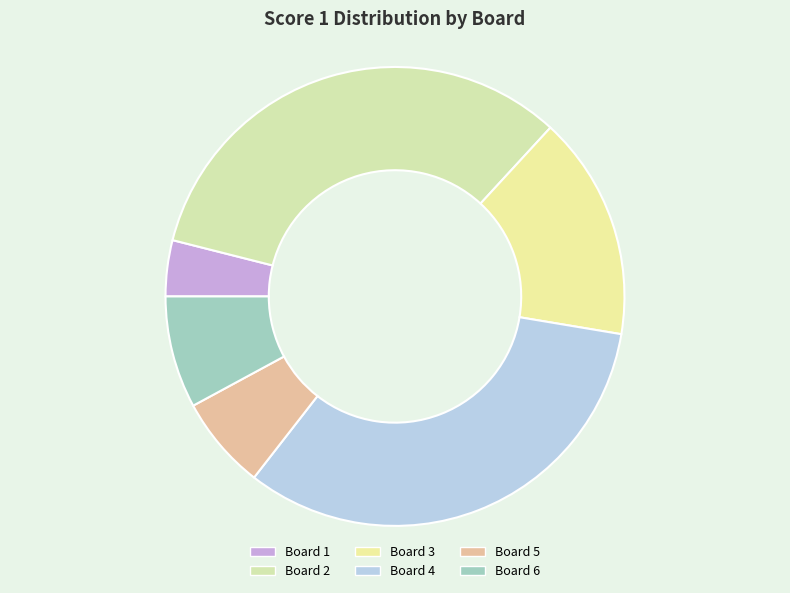

Count the number of slices in the pie.

6